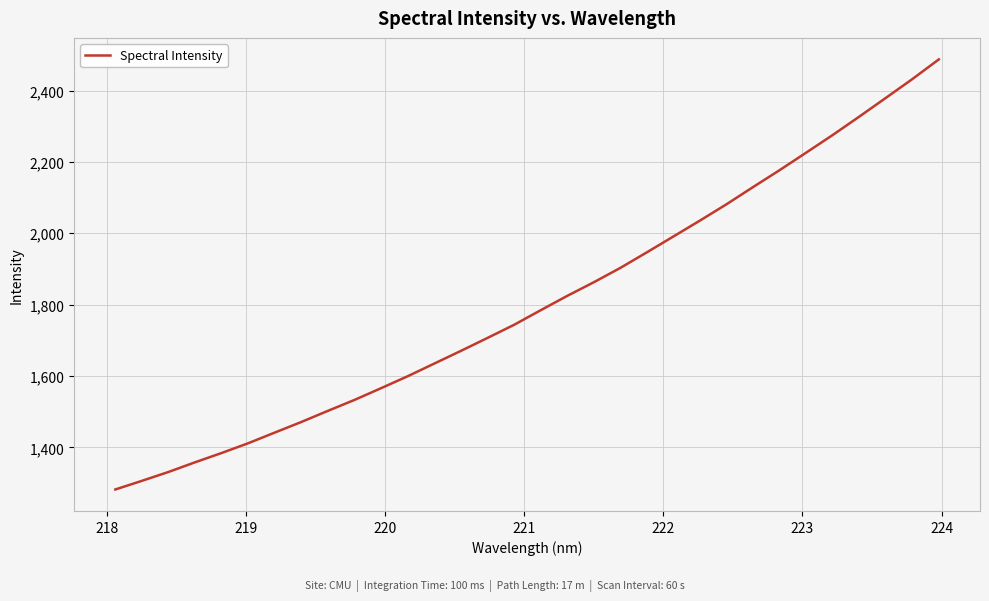

What is the maximum value shown in the chart?

2487.2